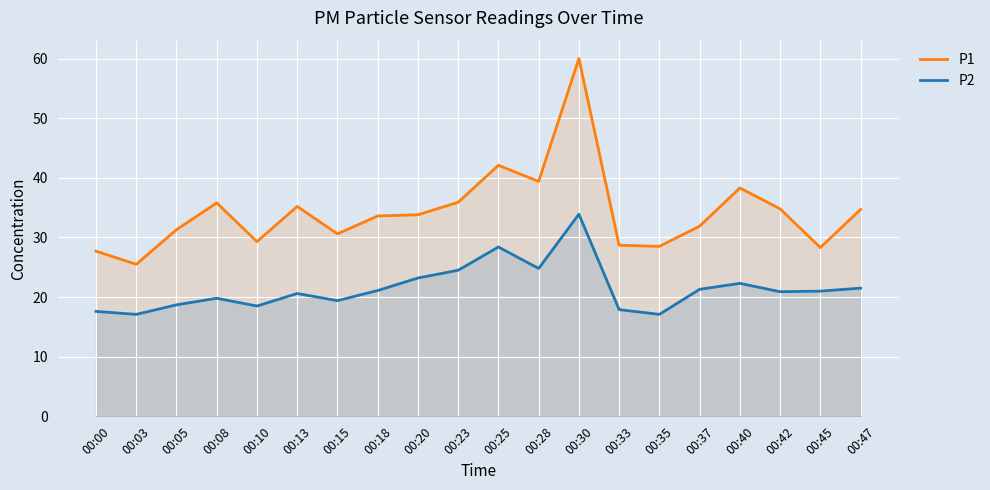

Rank the series at 00:13 from lowest to highest value.

P2, P1